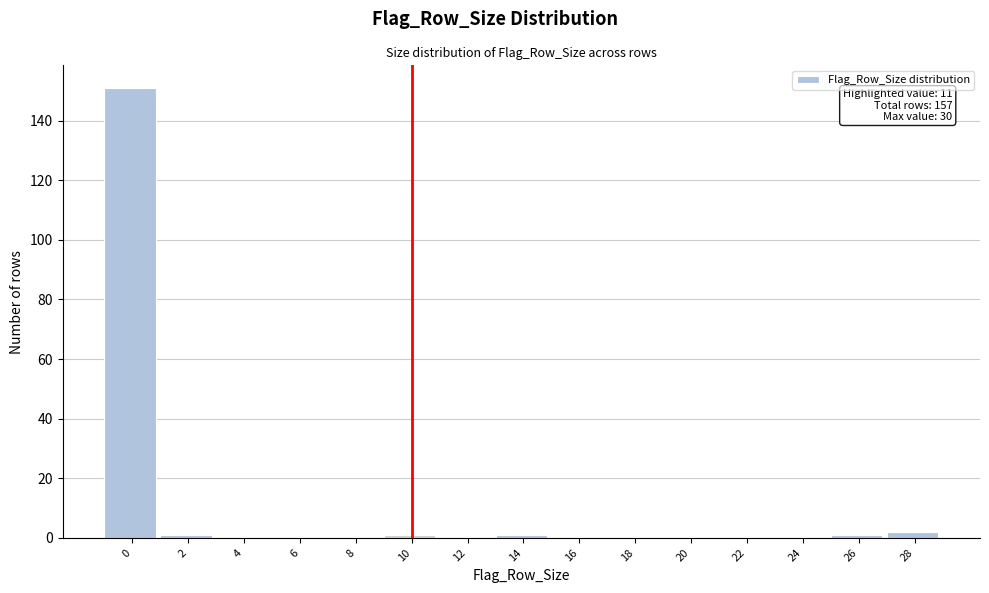

Reading left to right, list all the values displayed in this chart.

0=151	2=1	4=0	6=0	8=0	10=1	12=0	14=1	16=0	18=0	20=0	22=0	24=0	26=1	28=2